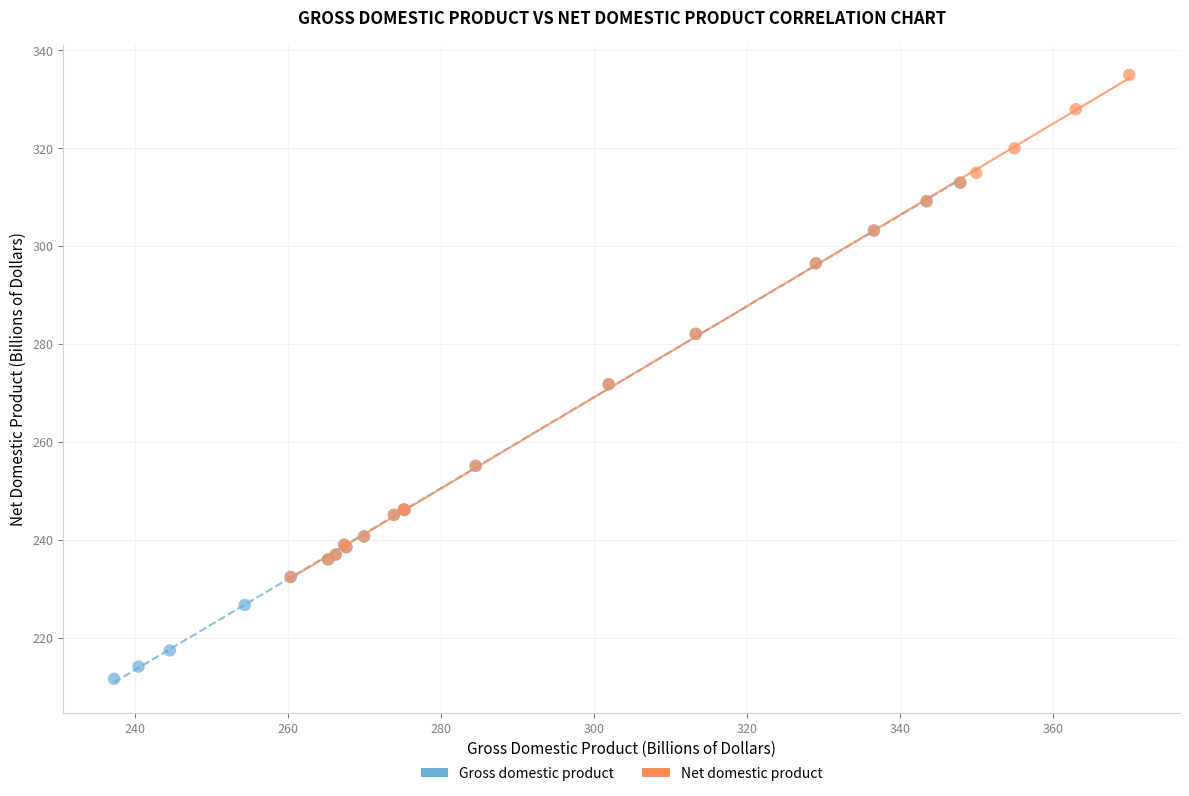

Which series contains the highest Y value?

Net domestic product